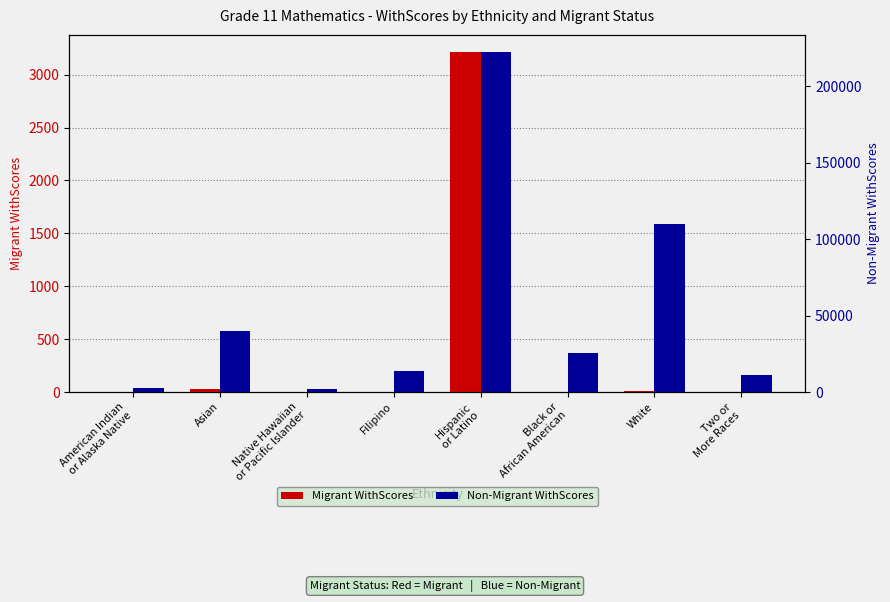

What is the sum of the Migrant WithScores values at American Indian
or Alaska Native and Two or
More Races?

1